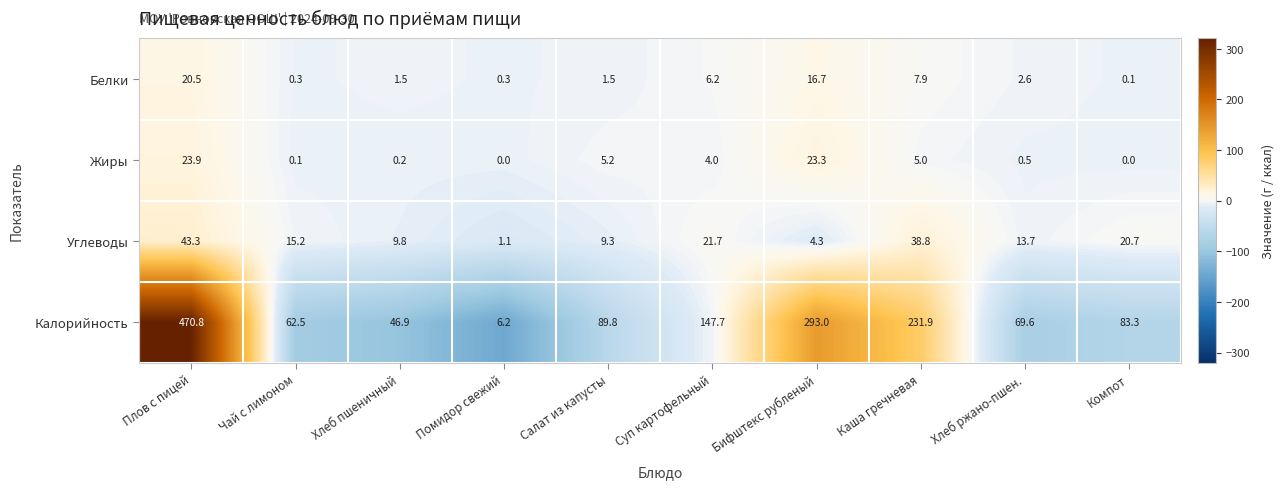

Rank the series at Каша гречневая from lowest to highest value.

Жиры, Белки, Углеводы, Калорийность